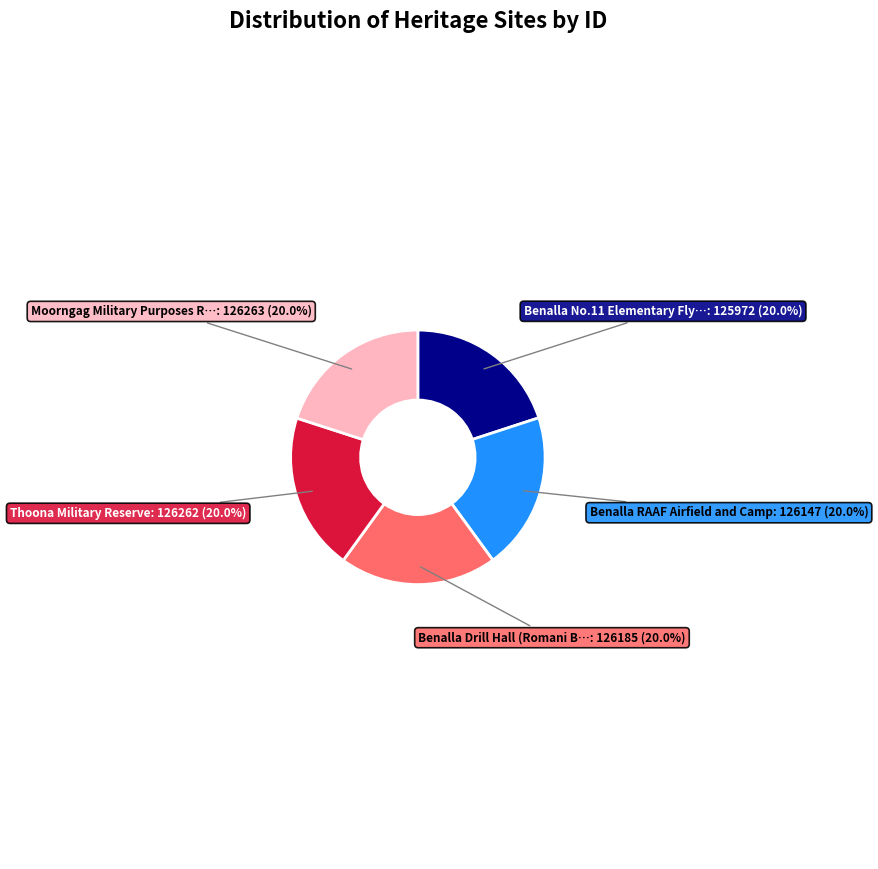

Is there a majority slice in this chart?

No